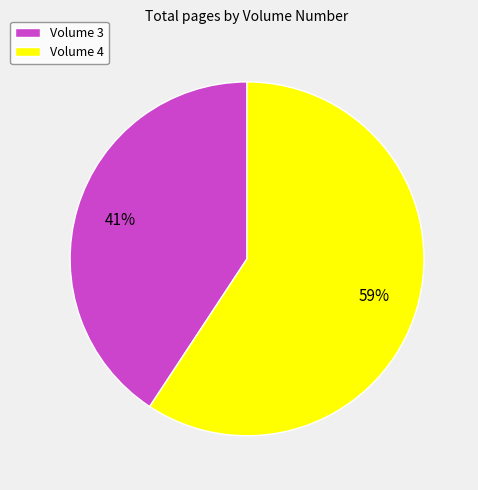

Rank the categories by value from lowest to highest.

Volume 3, Volume 4